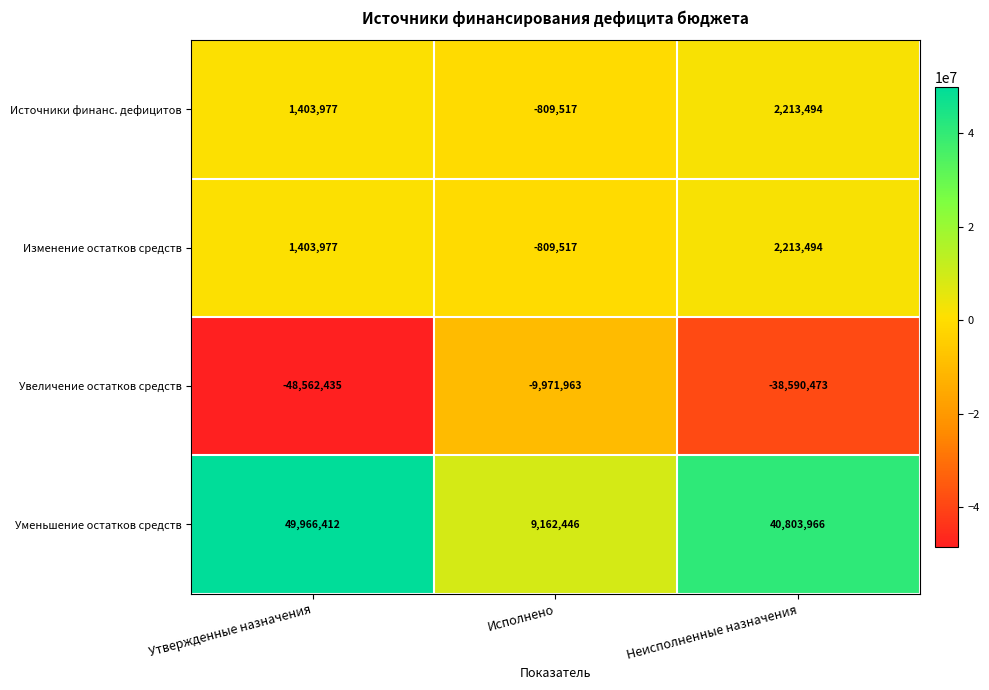

How many data points does each series have?

3